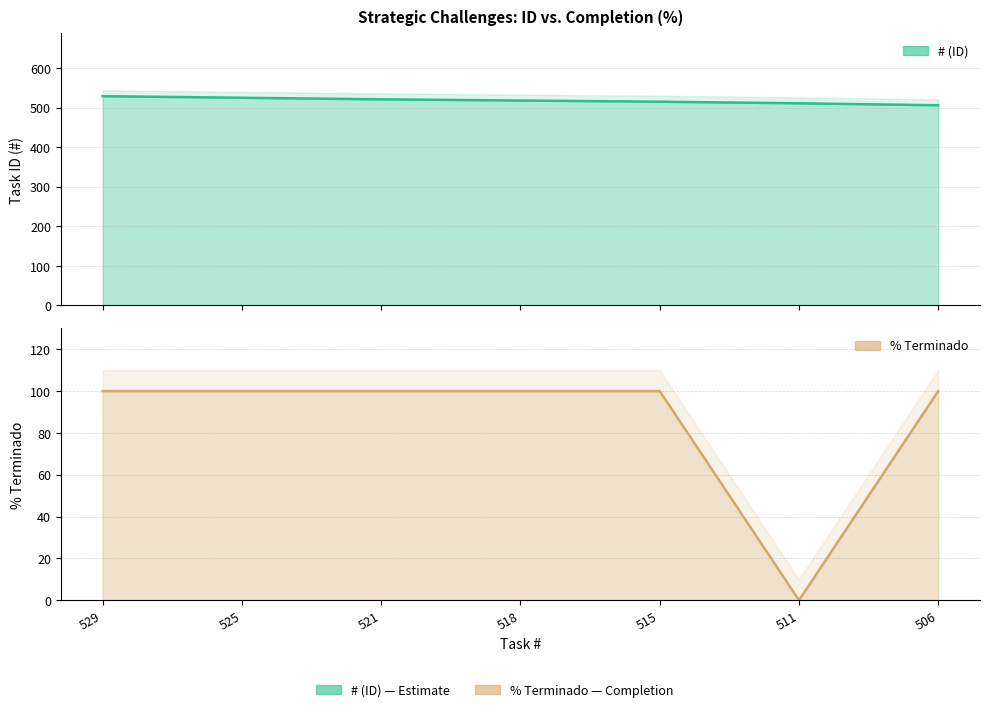

What is the average value of the % Terminado series?

86